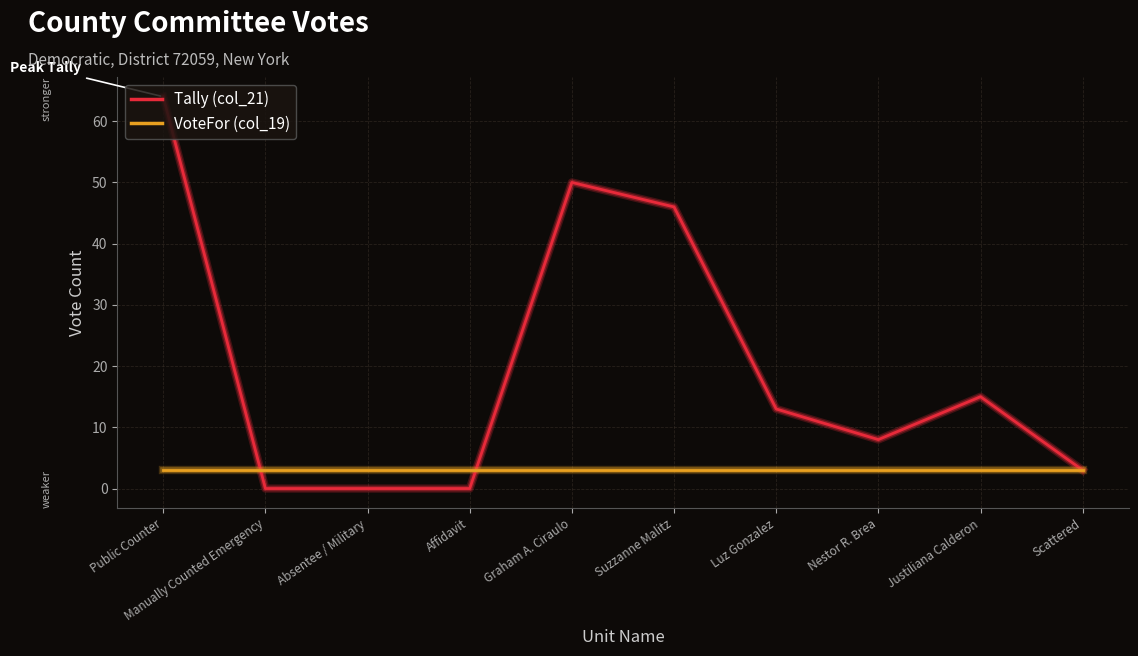

The value of VoteFor (col_19) at Nestor R. Brea is 3. True or false?

True